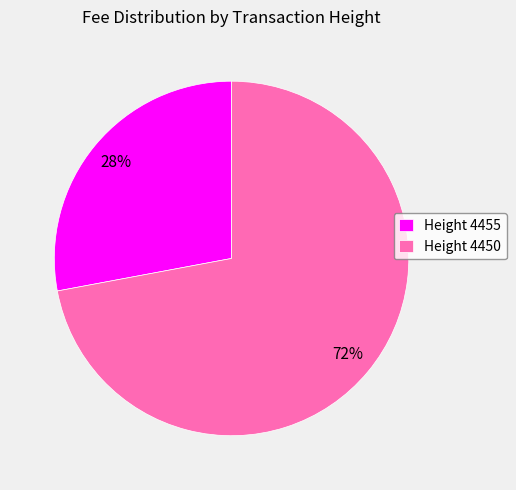

To the nearest percent, what portion does Height 4450 represent?

72%